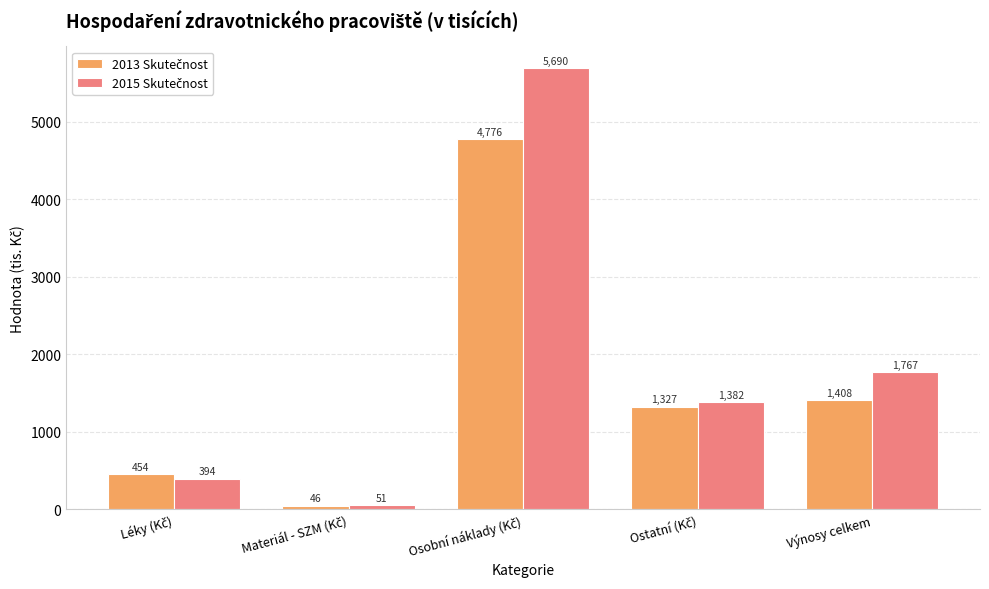

What is the smallest value displayed?

46.2